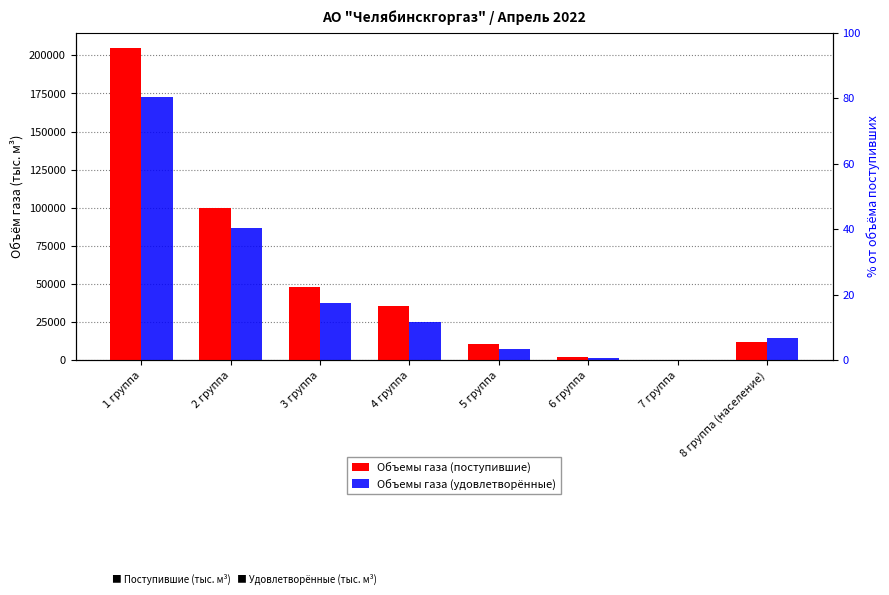

What is the difference between the second highest and second lowest values in the Объемы газа (удовлетворённые) series?

85227.5